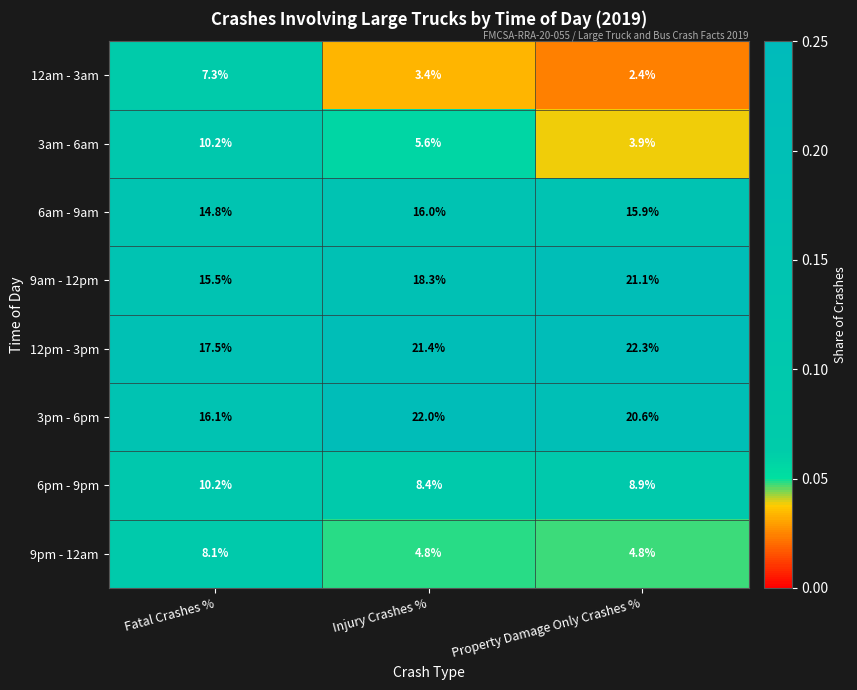

Which label corresponds to the smallest value in the chart?

Property Damage Only Crashes %